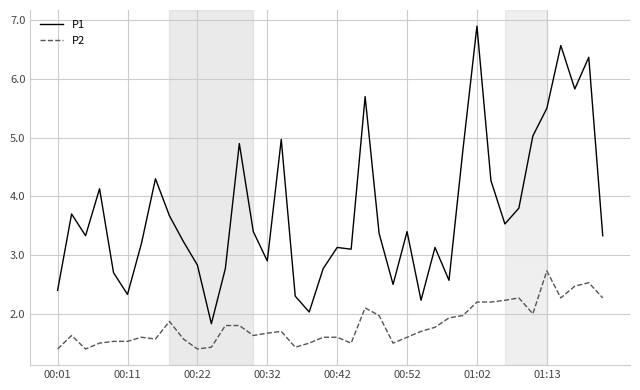

What is the difference between the maximum and minimum values in the P2 series?

1.3